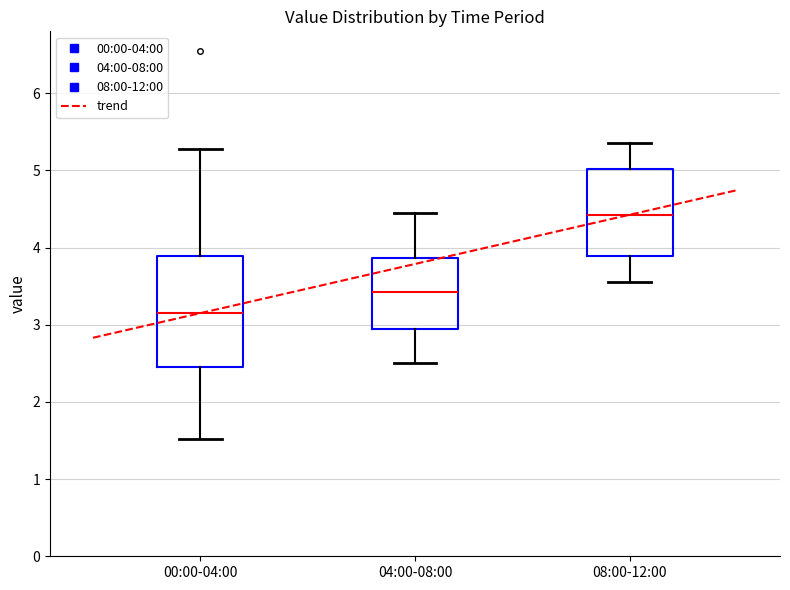

Which box is the tallest, from its lower edge to its upper edge?

00:00-04:00